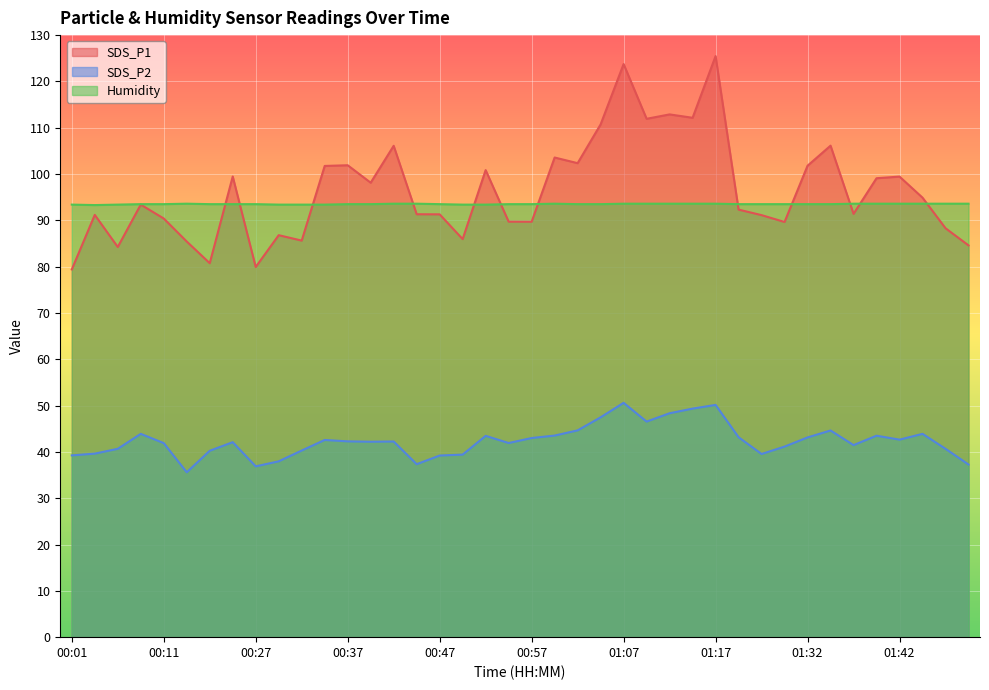

Where does the SDS_P1 series first go above 93?

00:09